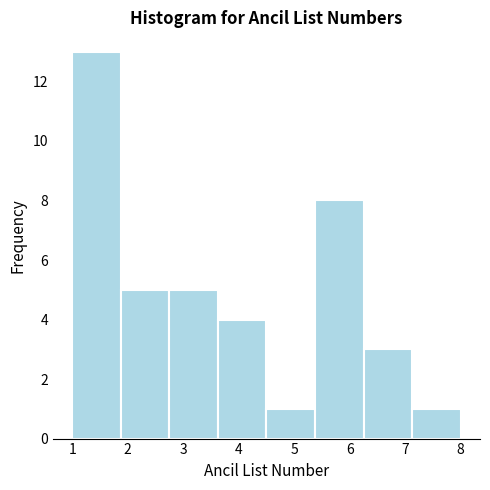

How tall is the bar that spans 4.5 to 5.4 on the x-axis? Neither the bar edges nor the heights are printed on the chart, so give them approximately, as read against the axes.

1